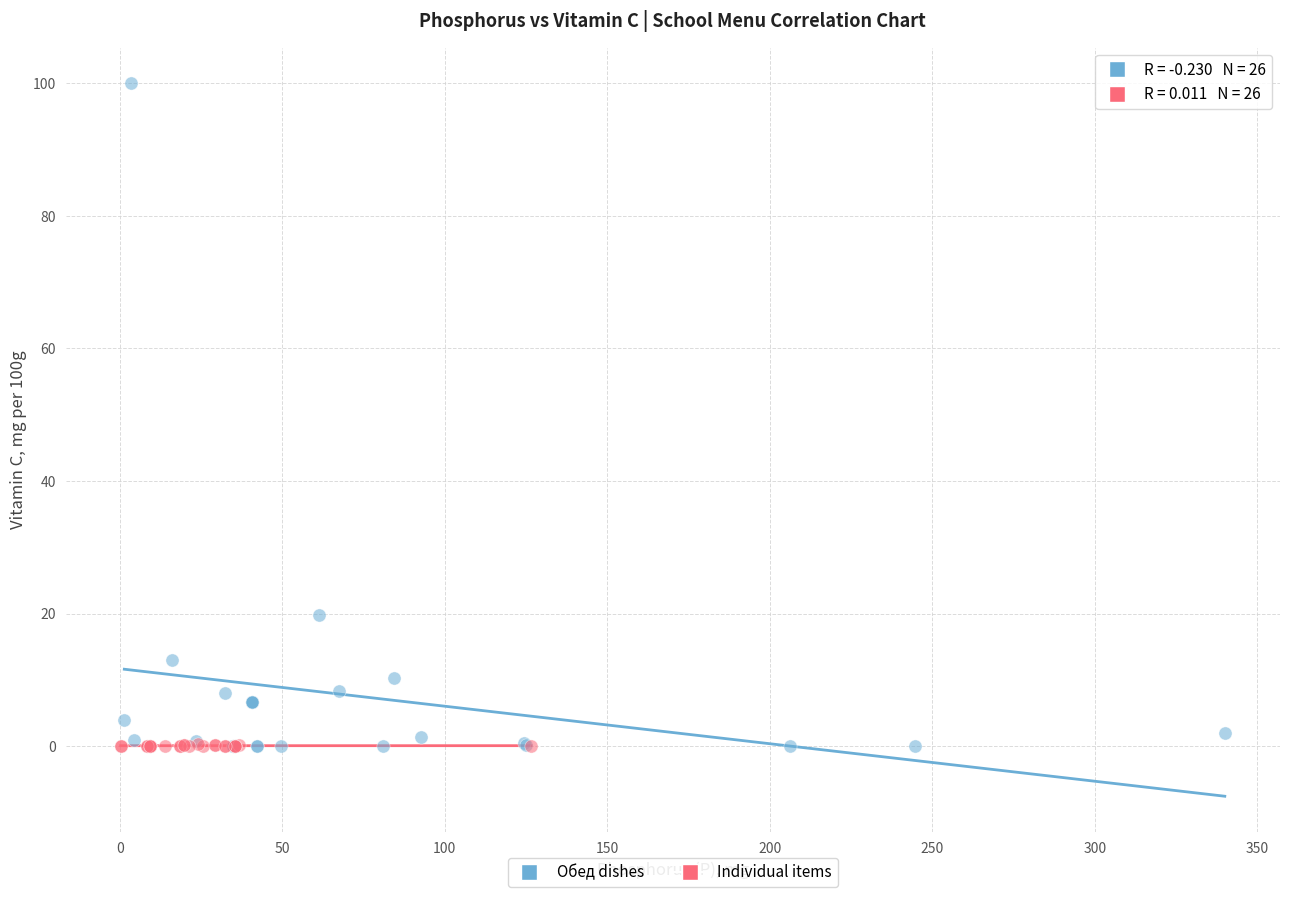

Which series reaches the maximum Y coordinate?

Обед dishes